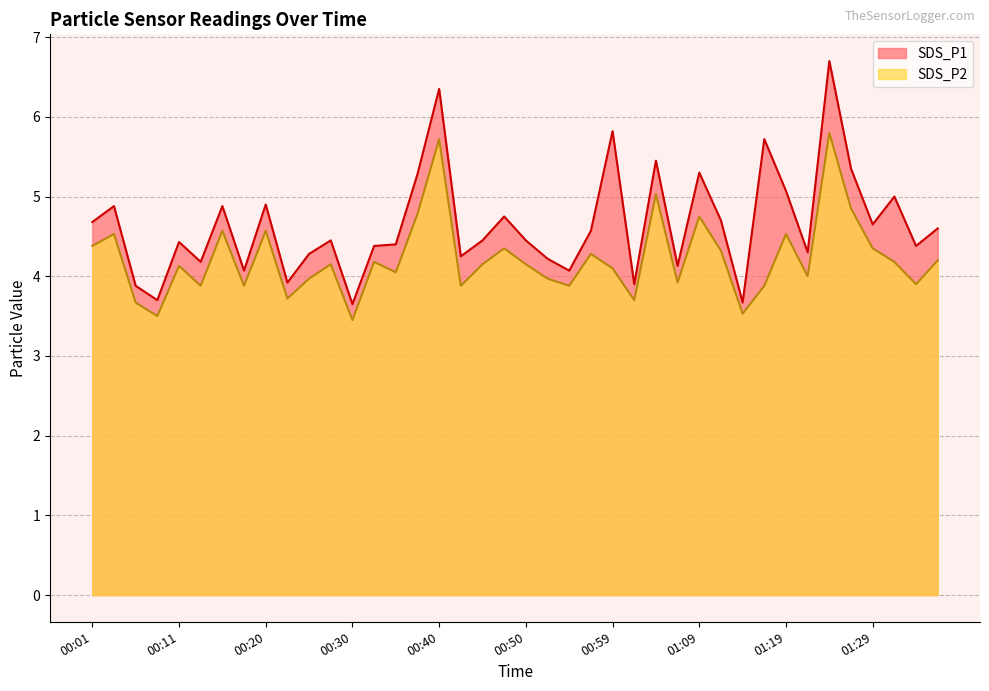

Between 01:29 and 01:34, which series saw the biggest shift?

SDS_P2